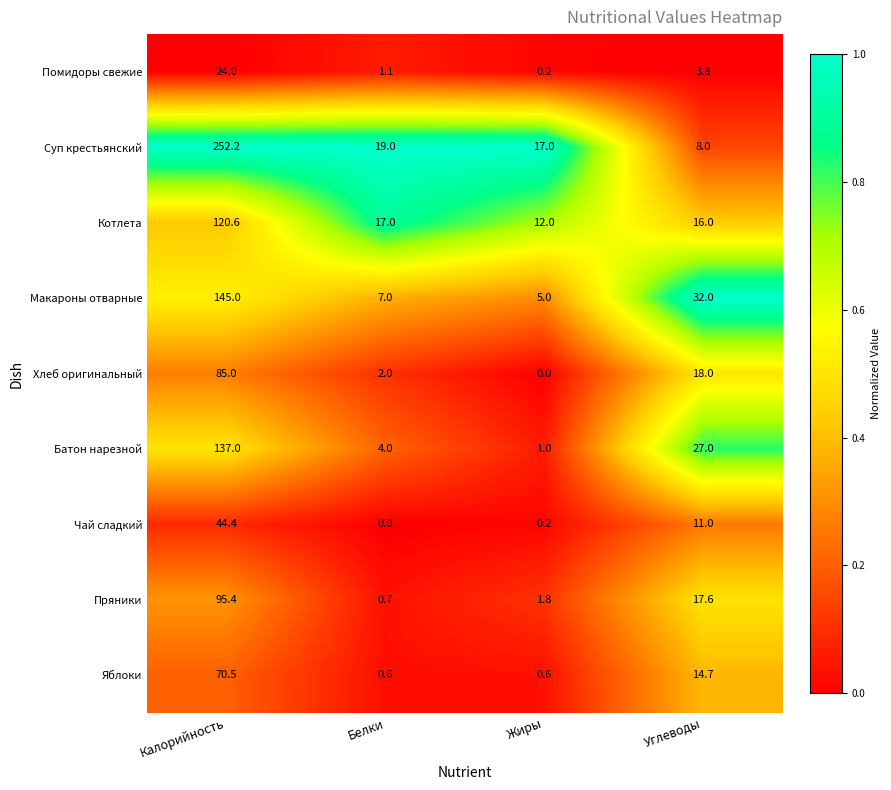

True or false: Чай сладкий has a value of -16.9 at Белки.

False